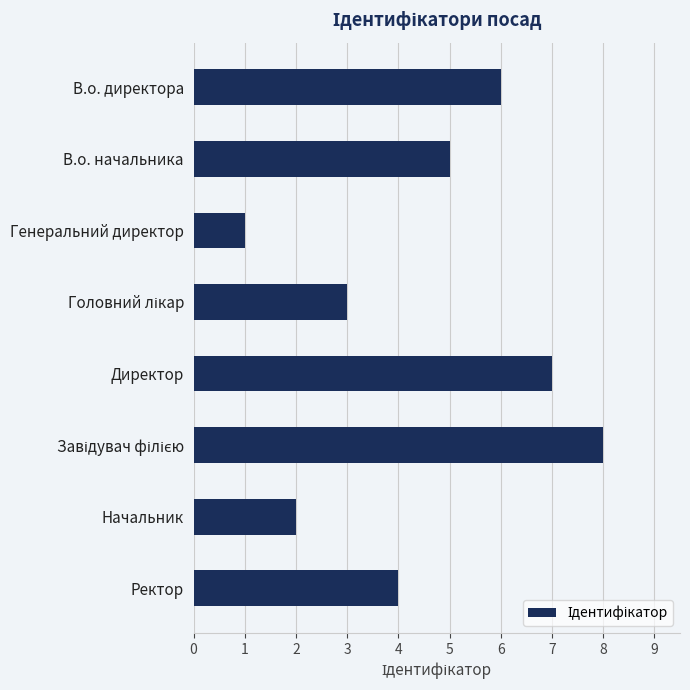

Reading top to bottom, extract all data points from this chart.

6	5	1	3	7	8	2	4